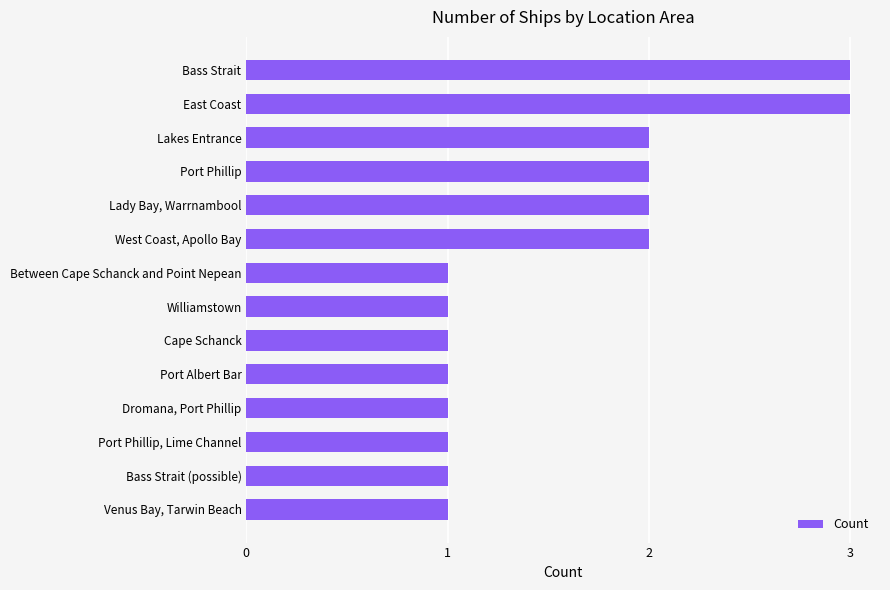

What is the sum of all values?

22